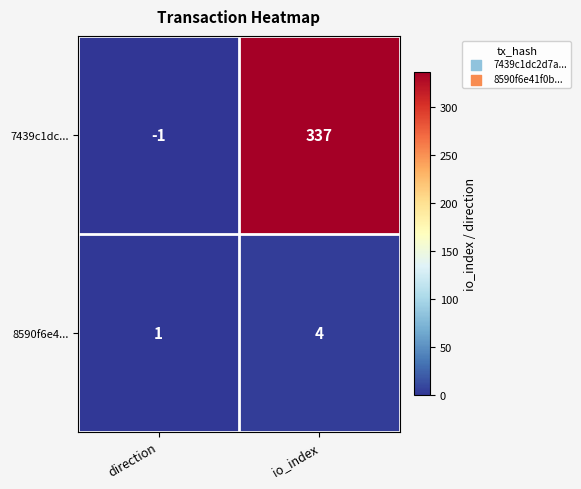

Which series changed the most between direction and io_index?

7439c1dc...